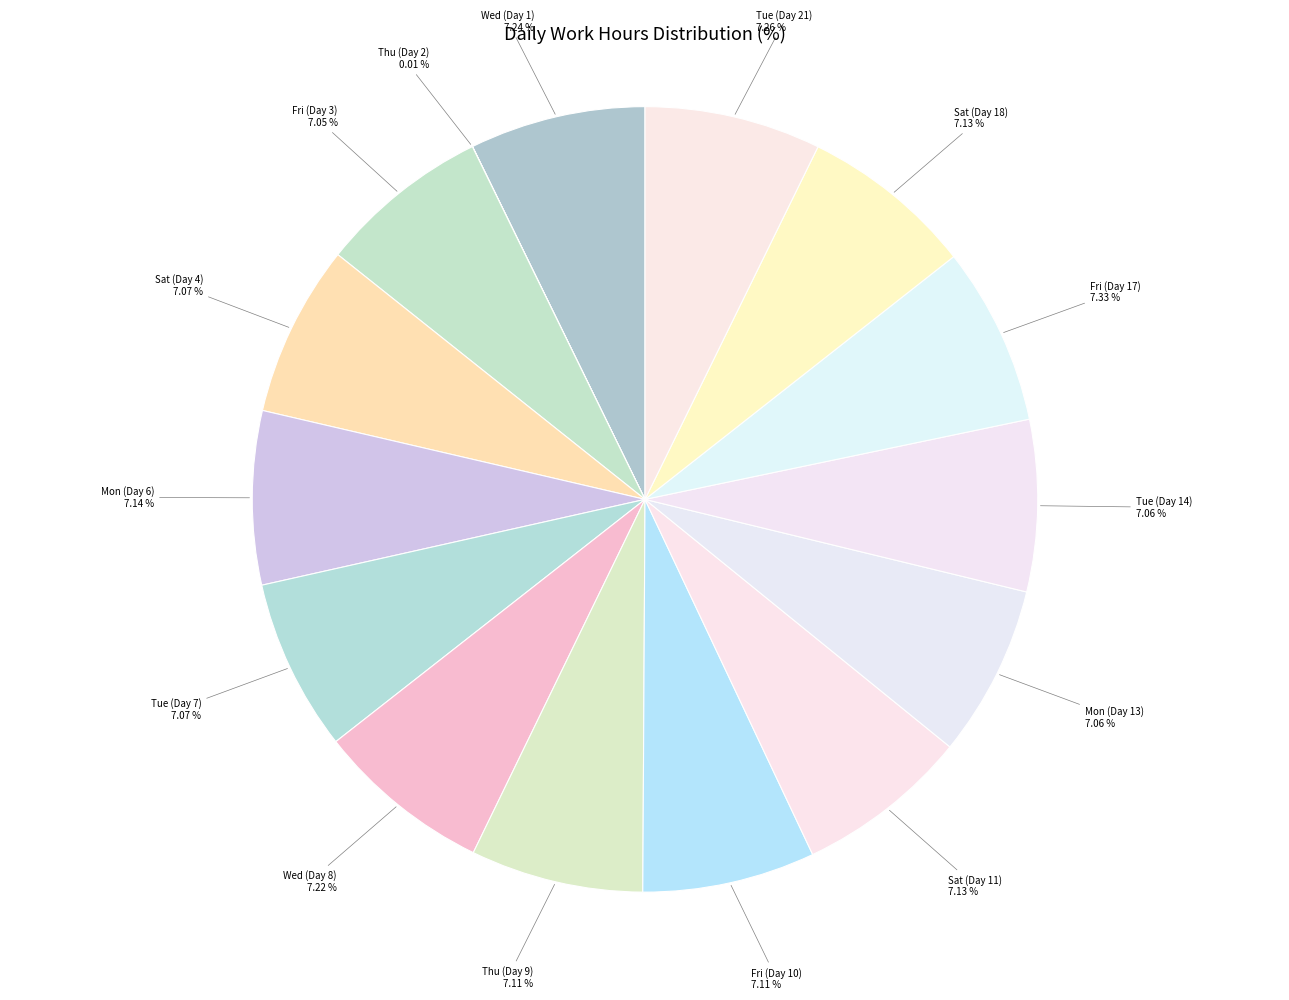

The Fri (Day 3) slice represents 7% of the pie. True or false?

True